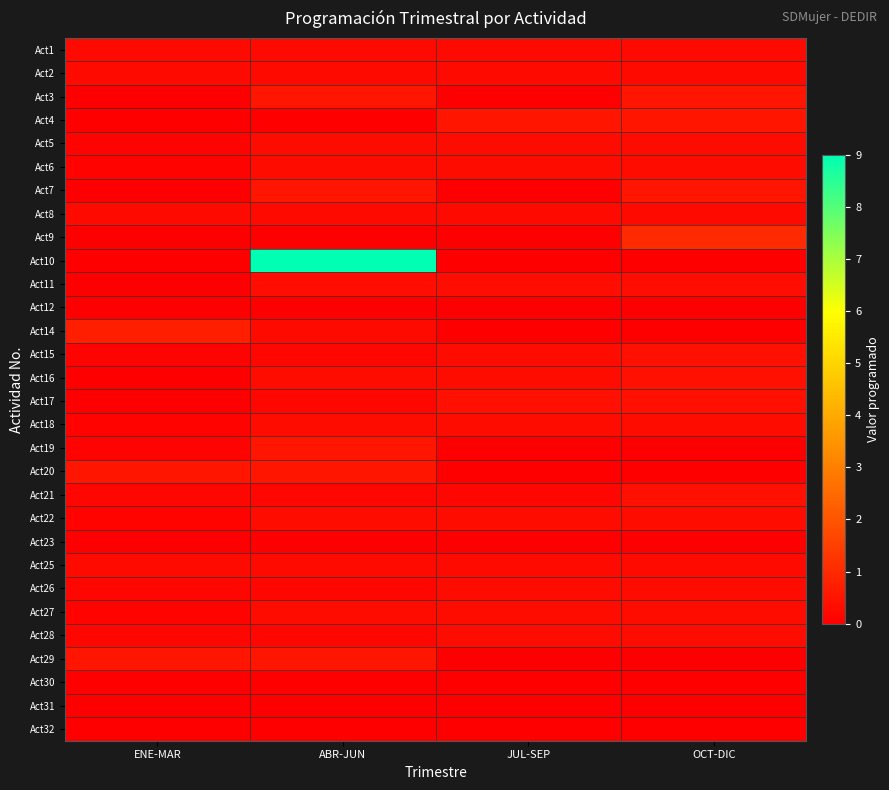

Which label corresponds to the smallest value in the chart?

ENE-MAR